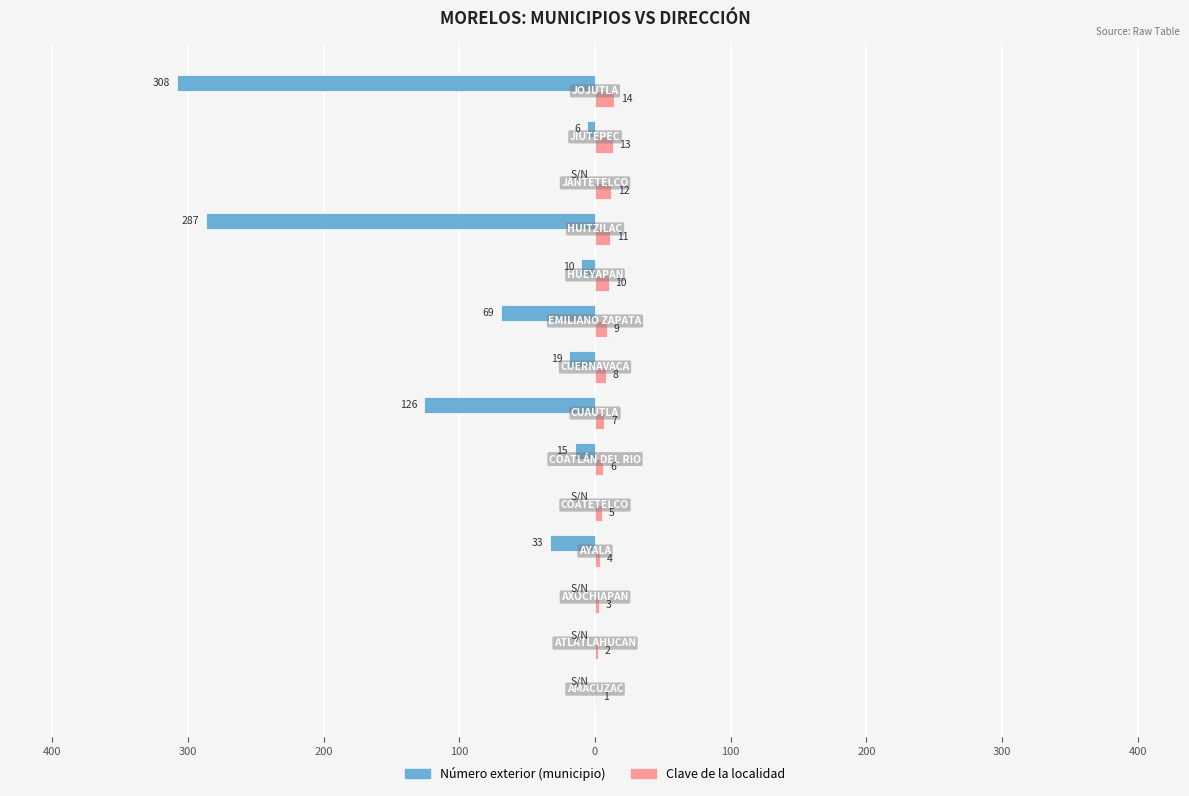

What are all the series names shown in the legend?

Número exterior (municipio), Clave de la localidad